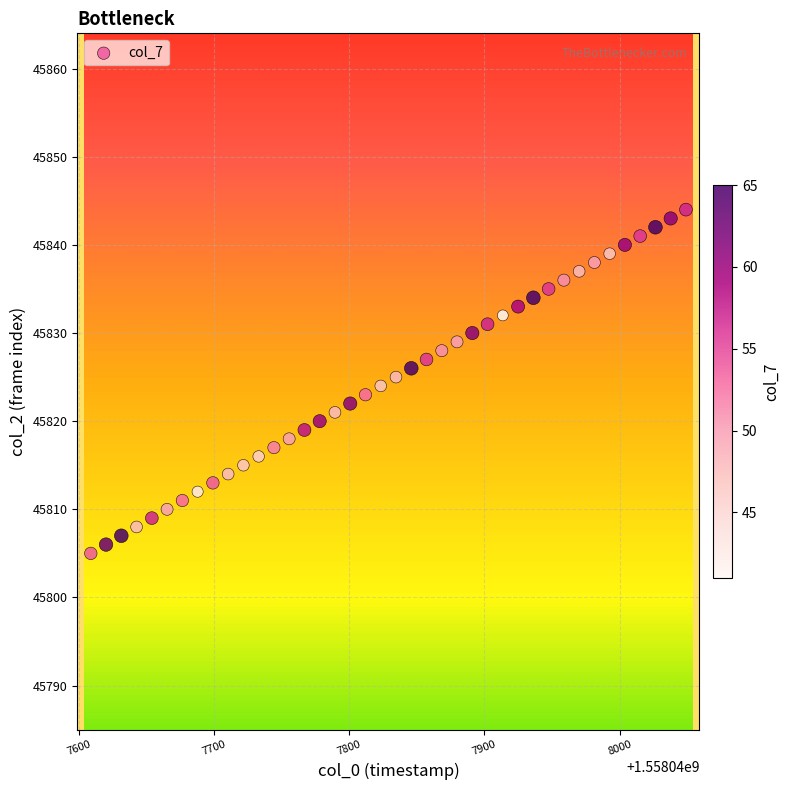

What is the range of Y values (max minus min)?

39